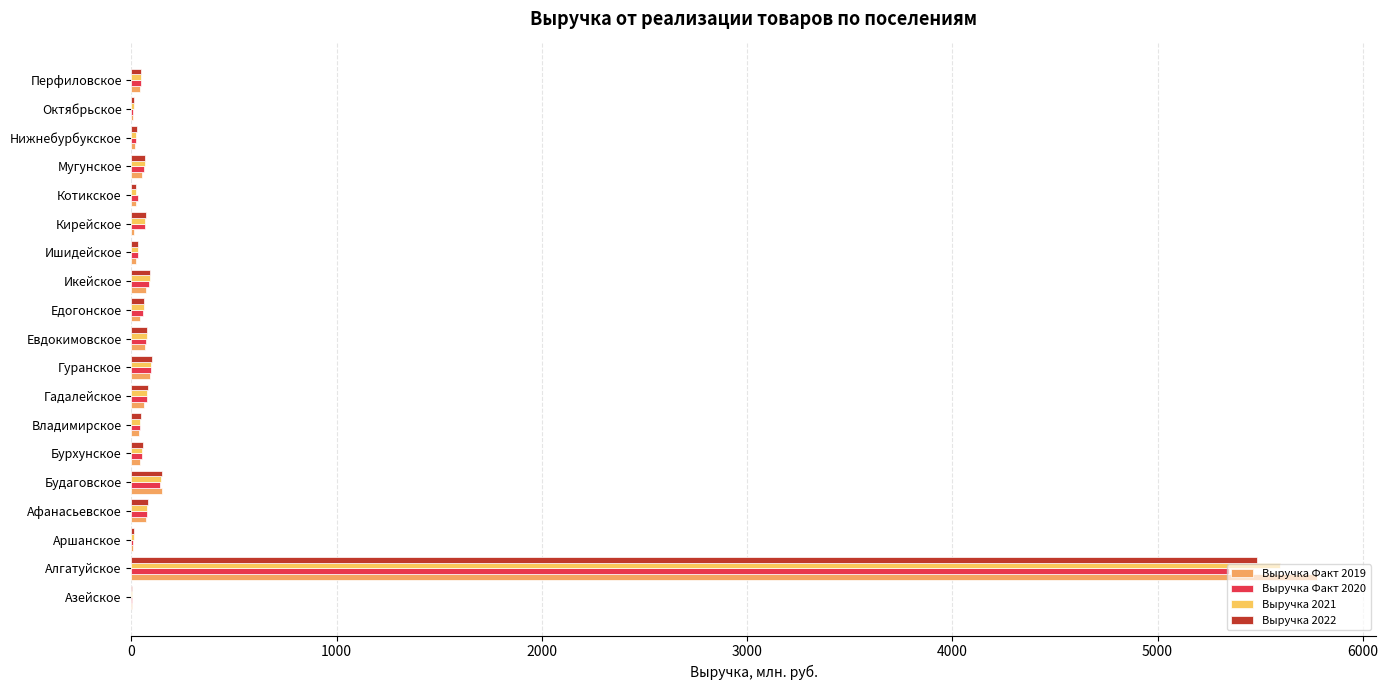

How many data points in Выручка 2021 are above 58?

10